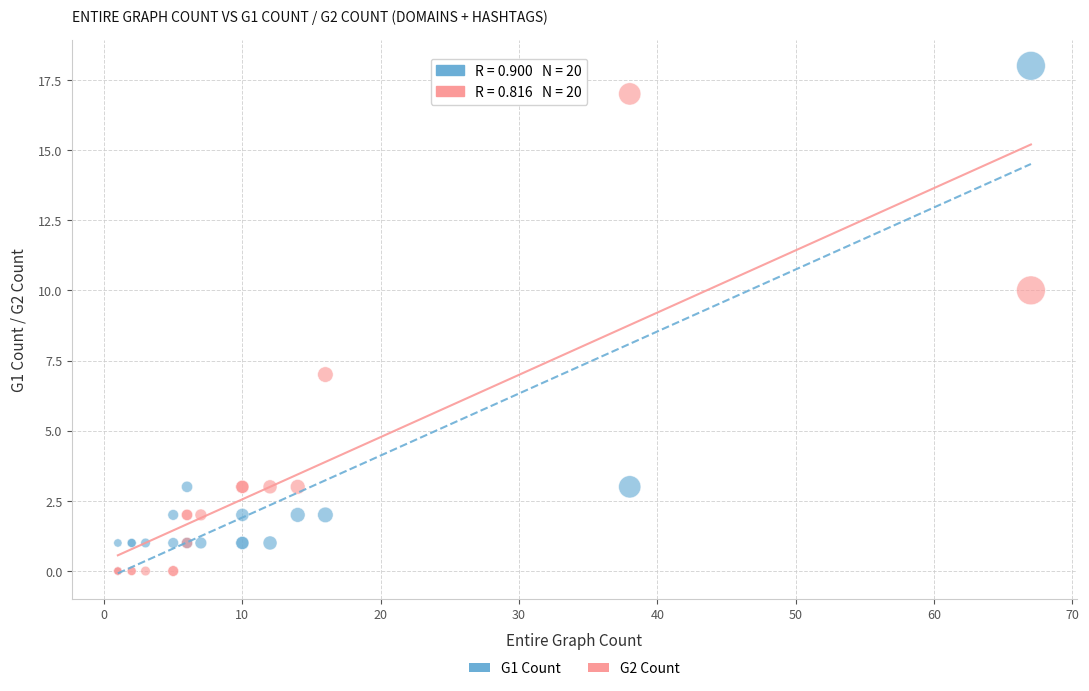

Across all series, what Y value is closest to 9?

10